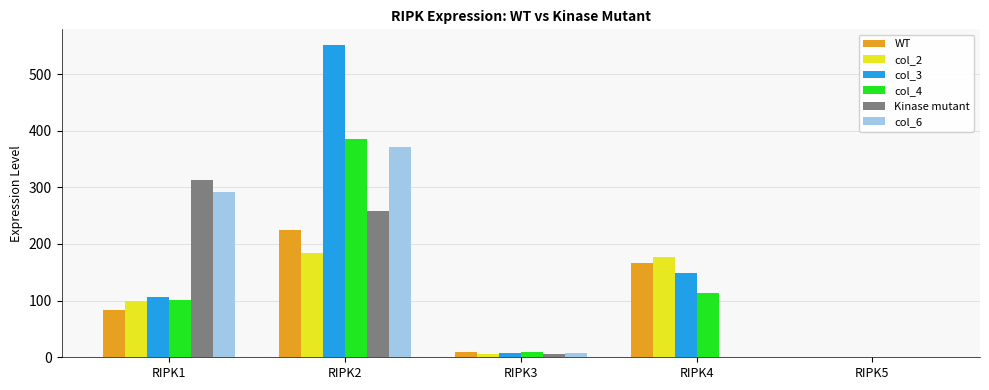

Where does the col_2 series first go above 98?

RIPK1